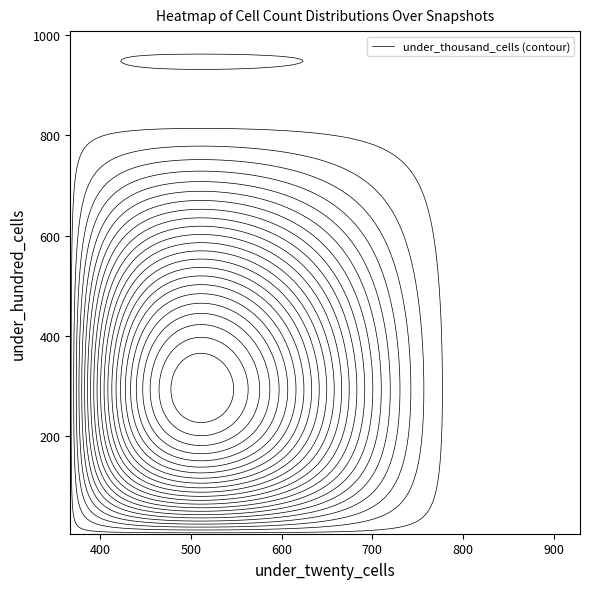

At how many categories does at least one series exceed 718?

22